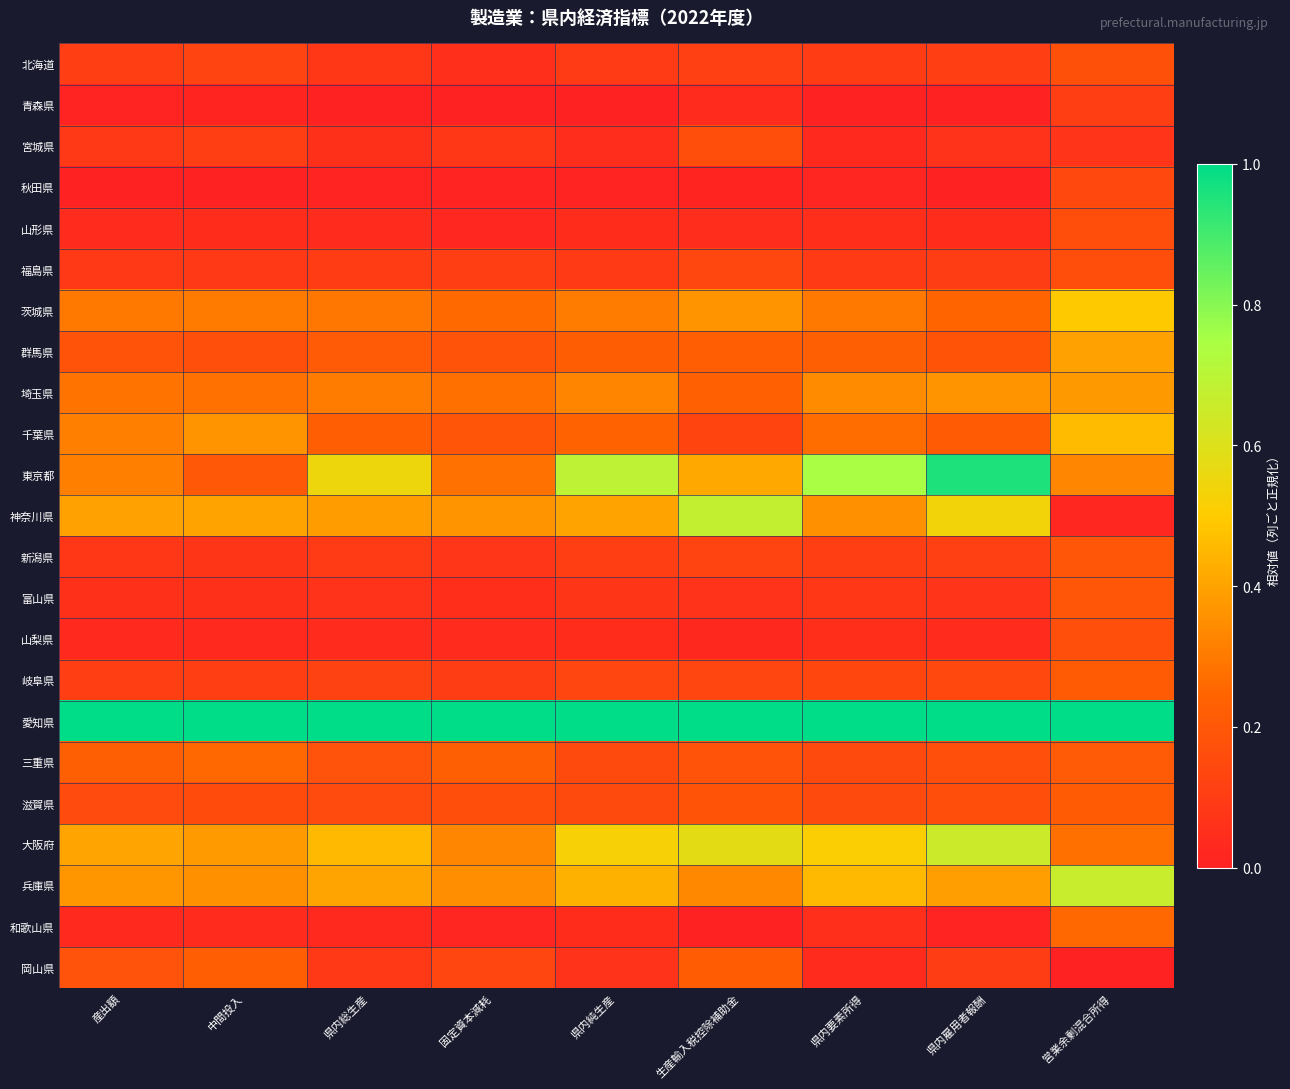

At how many categories does at least one series exceed 0?

9